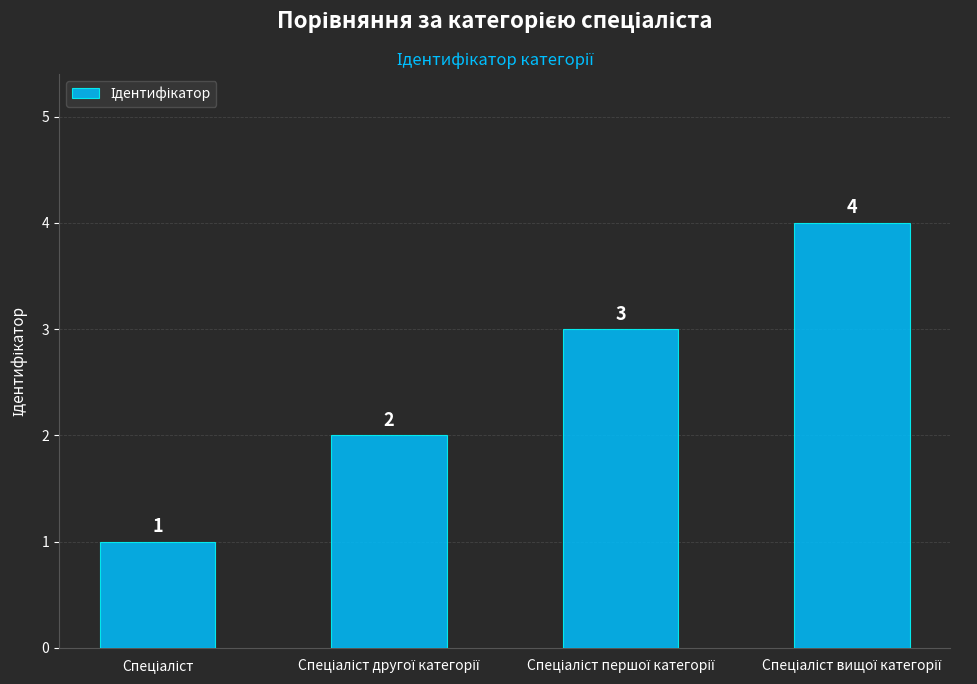

How many values are between 2 and 4?

3